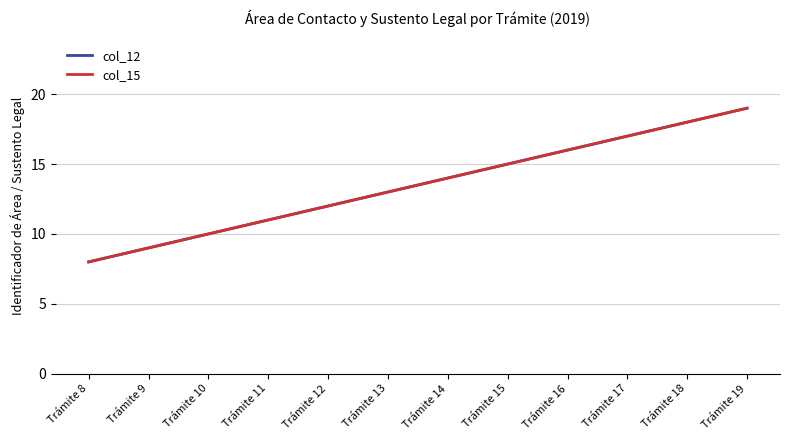

Is this an area chart (filled region under the line)?

No